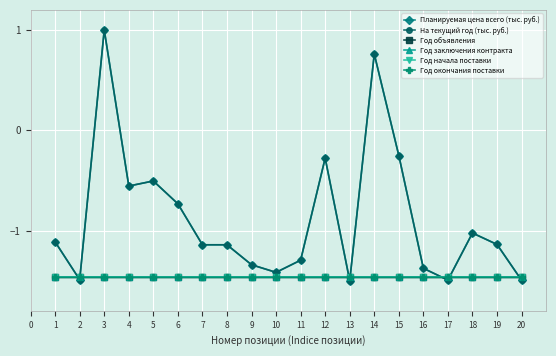

Does the chart have visible grid lines?

Yes